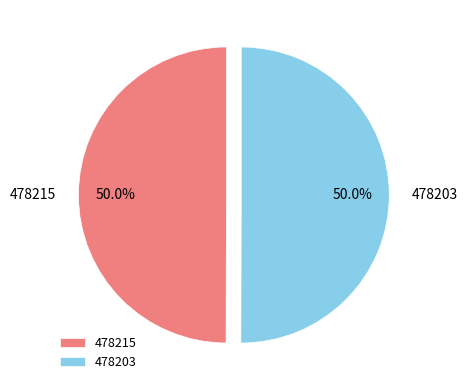

What is the ratio of the value at 478215 to the value at 478203?

1.0